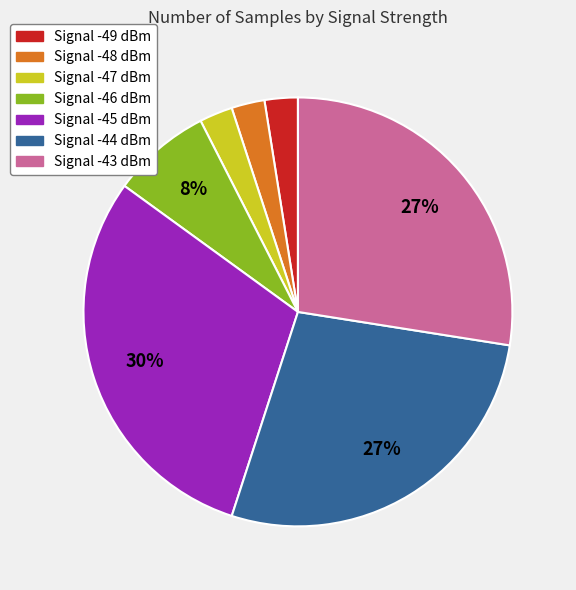

How many slices are in this pie chart?

7